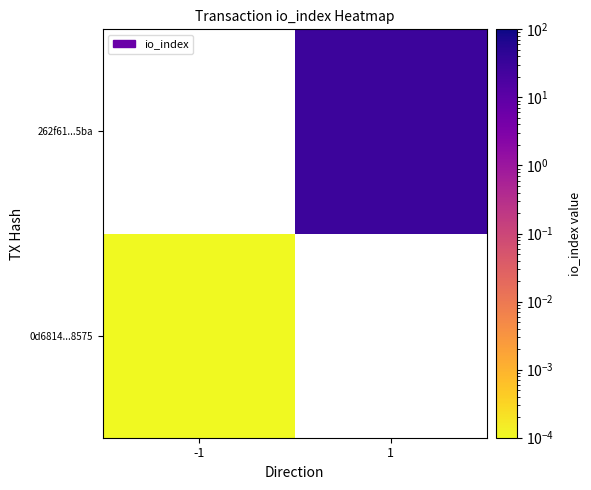

At how many categories does at least one series exceed 11?

1